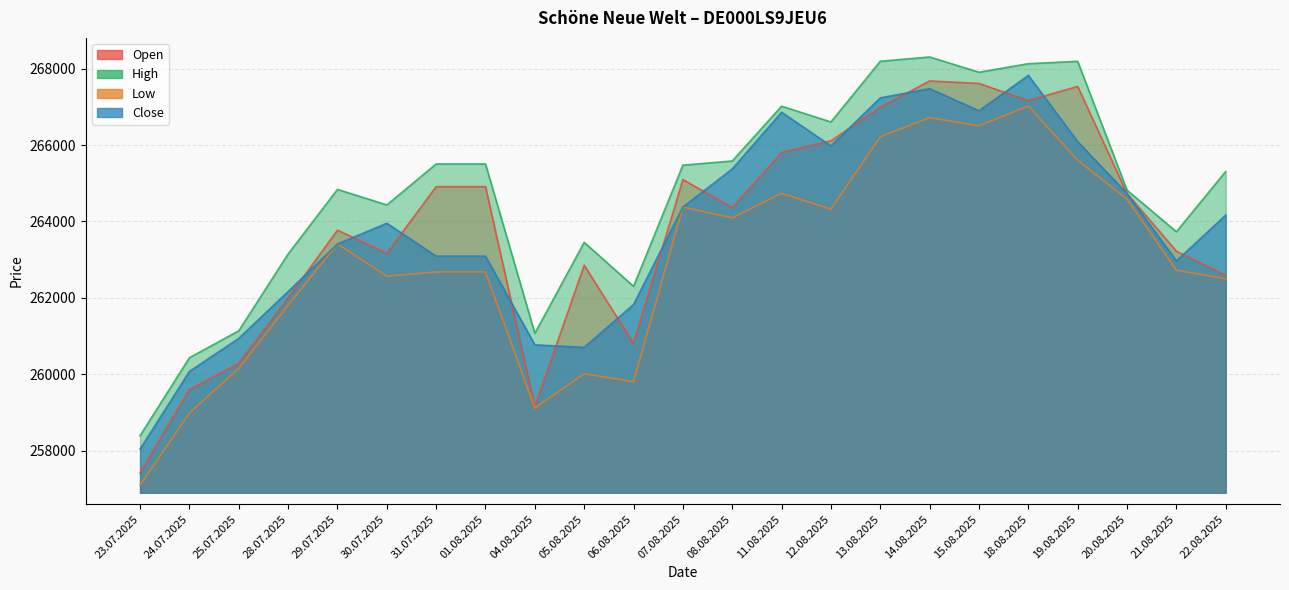

Which series has the widest spread of values?

Open